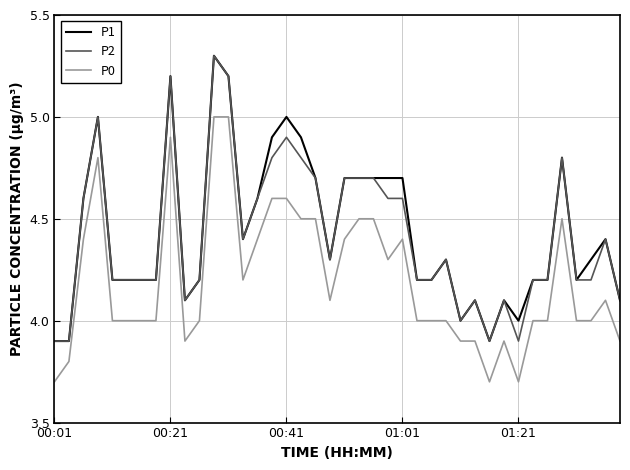

Is this an area chart (filled region under the line)?

No